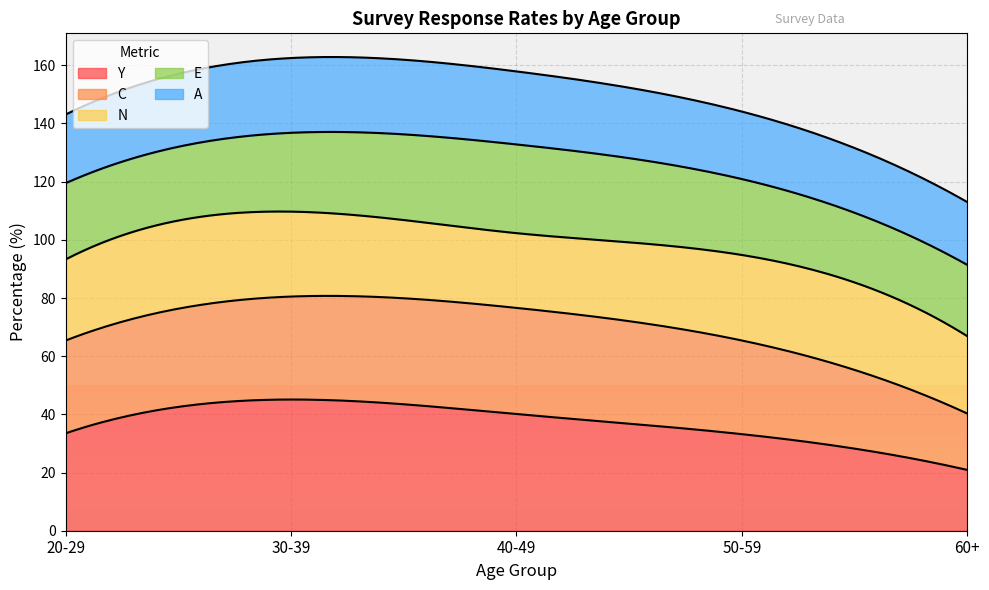

What is the value of the 40-49 point at the 4th from the left?

30.5